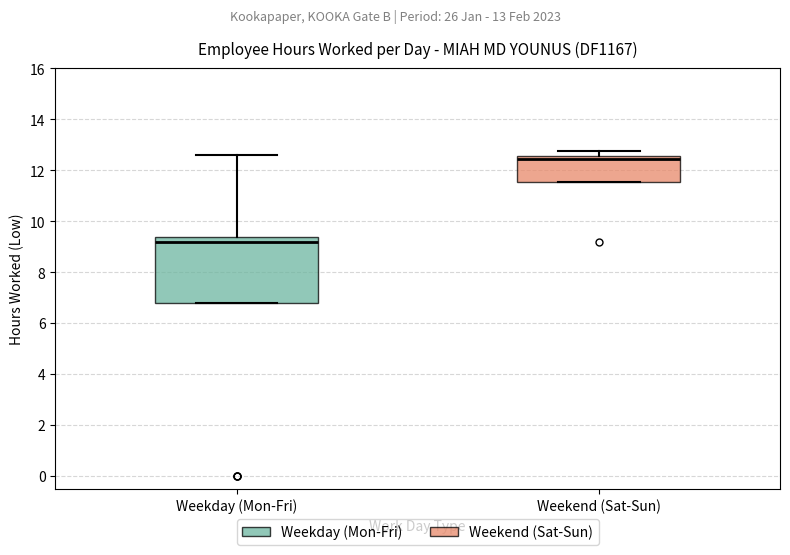

Comparing the boxes themselves (not the whiskers), which one is the tallest?

Weekday (Mon-Fri)